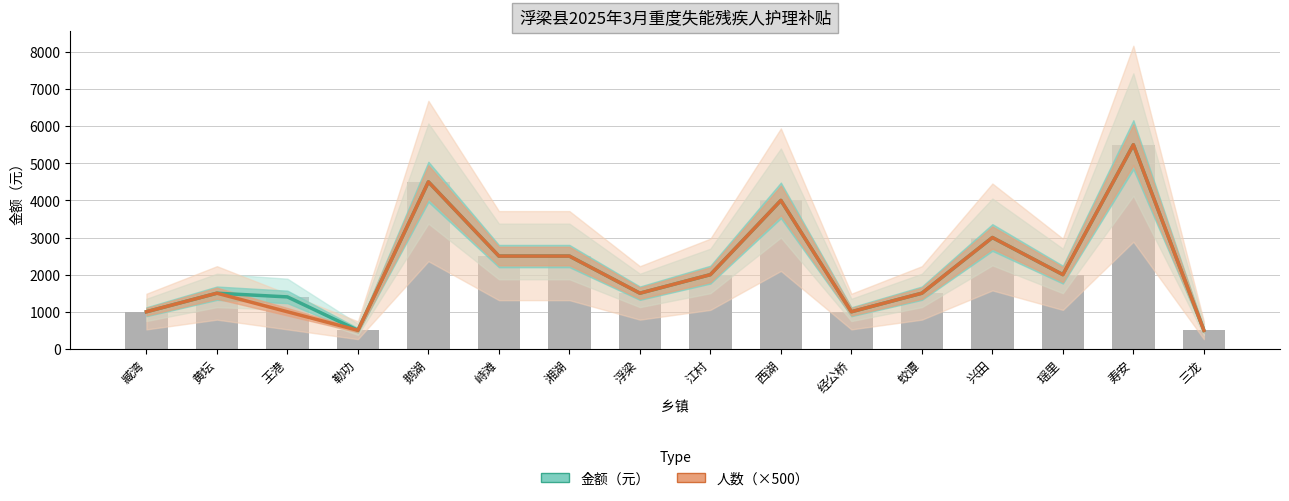

The value of 人数（×500） at 西湖 is 4000. True or false?

True